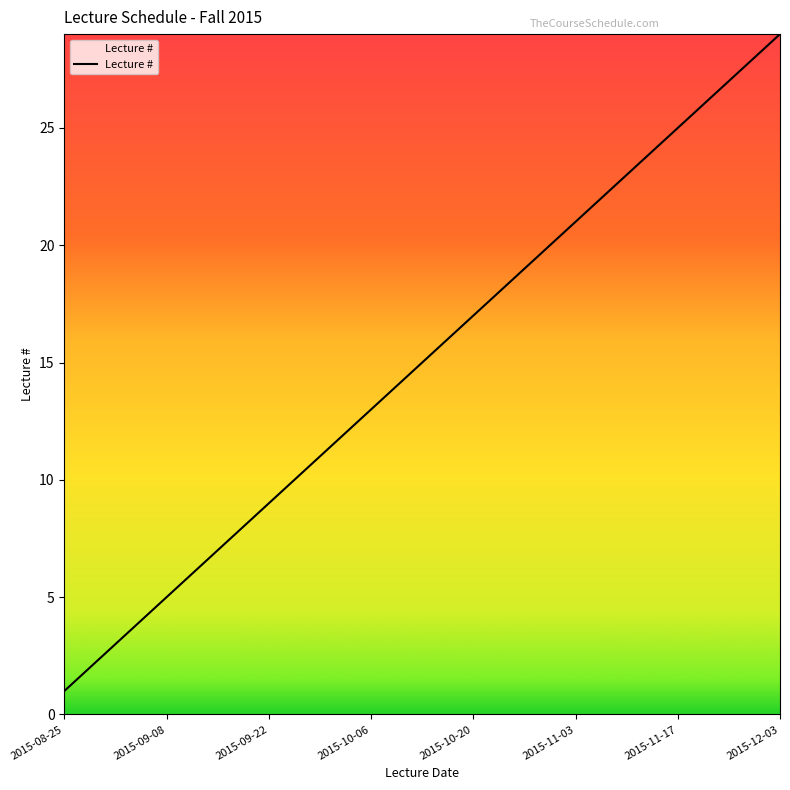

What is the difference between the maximum and minimum values?

28